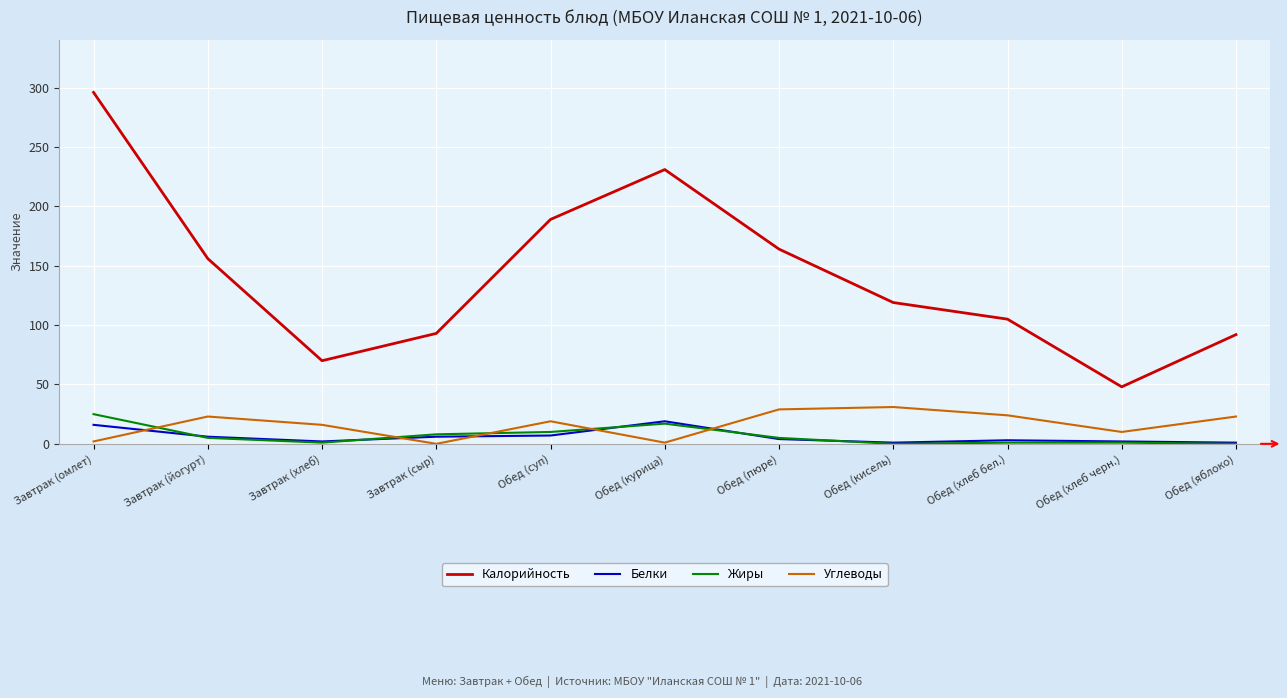

What is the spread (max minus min) of values at Завтрак (йогурт)?

151